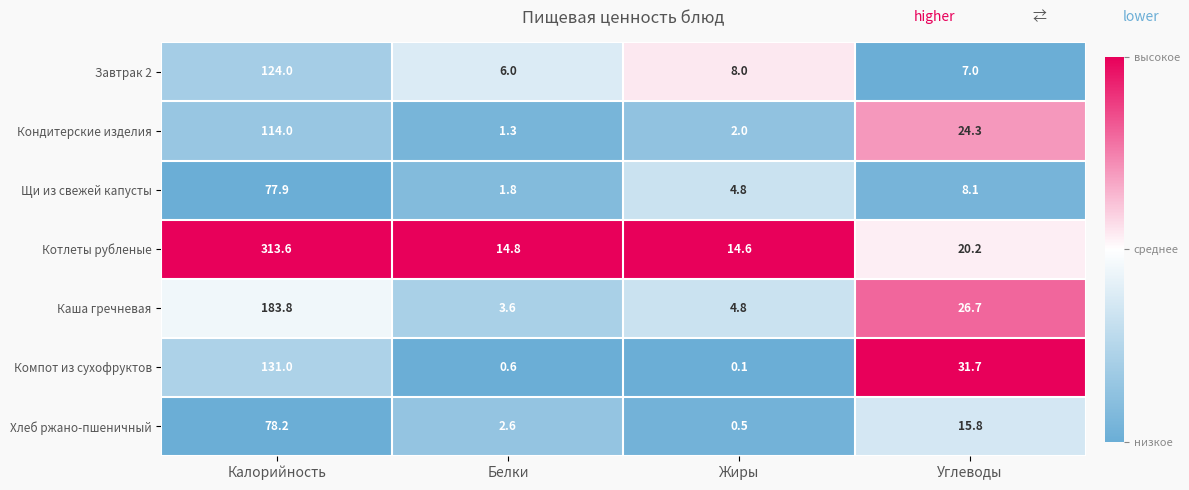

What is the sum of the Каша гречневая values at Углеводы and Белки?

30.3